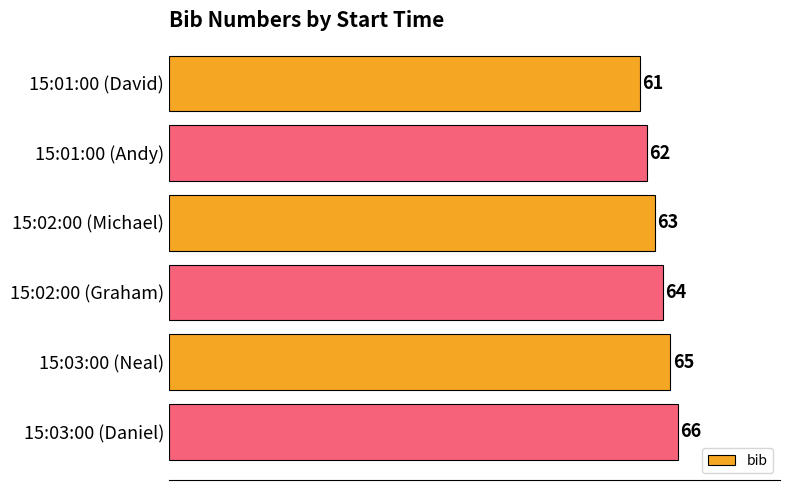

The chart shows a value of 63 at 15:02:00 (Michael). True or false?

True